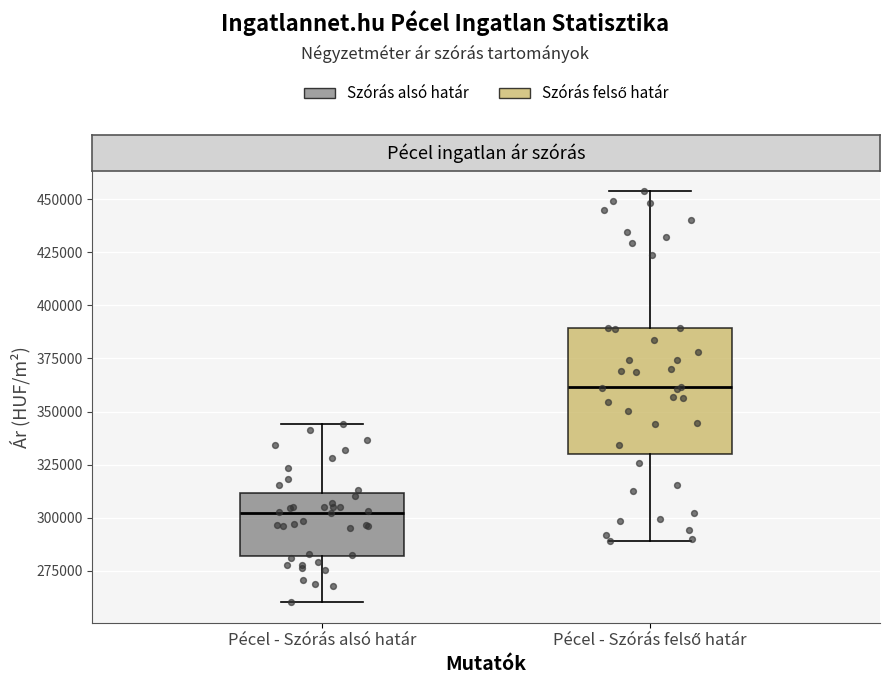

Where does the median line of the box for Pécel - Szórás alsó határ sit on the y-axis? The values are not printed on the chart, so give them approximately, as read against the axis.

300000